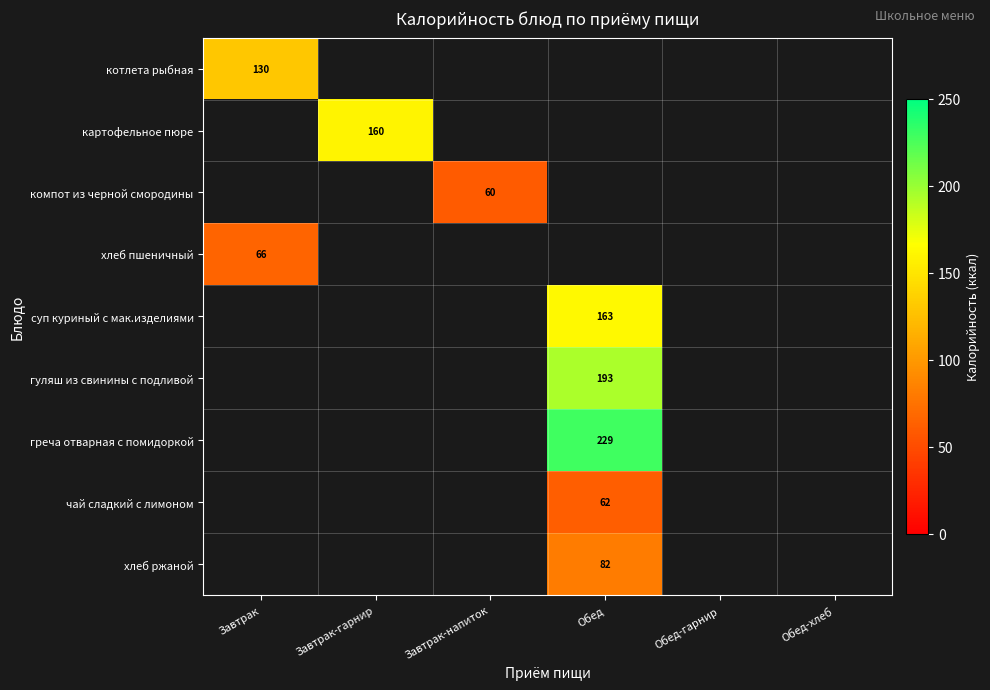

How many distinct data groups are displayed?

9